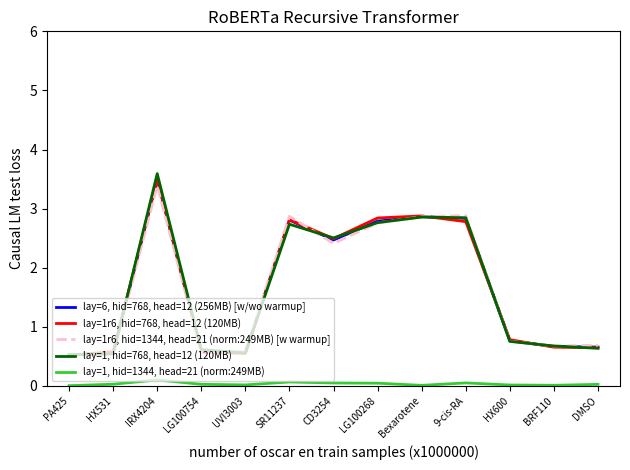

The lay=1r6, hid=1344, head=21 (norm:249MB) [w warmup] series shows 0.8 at HX600. True or false?

True